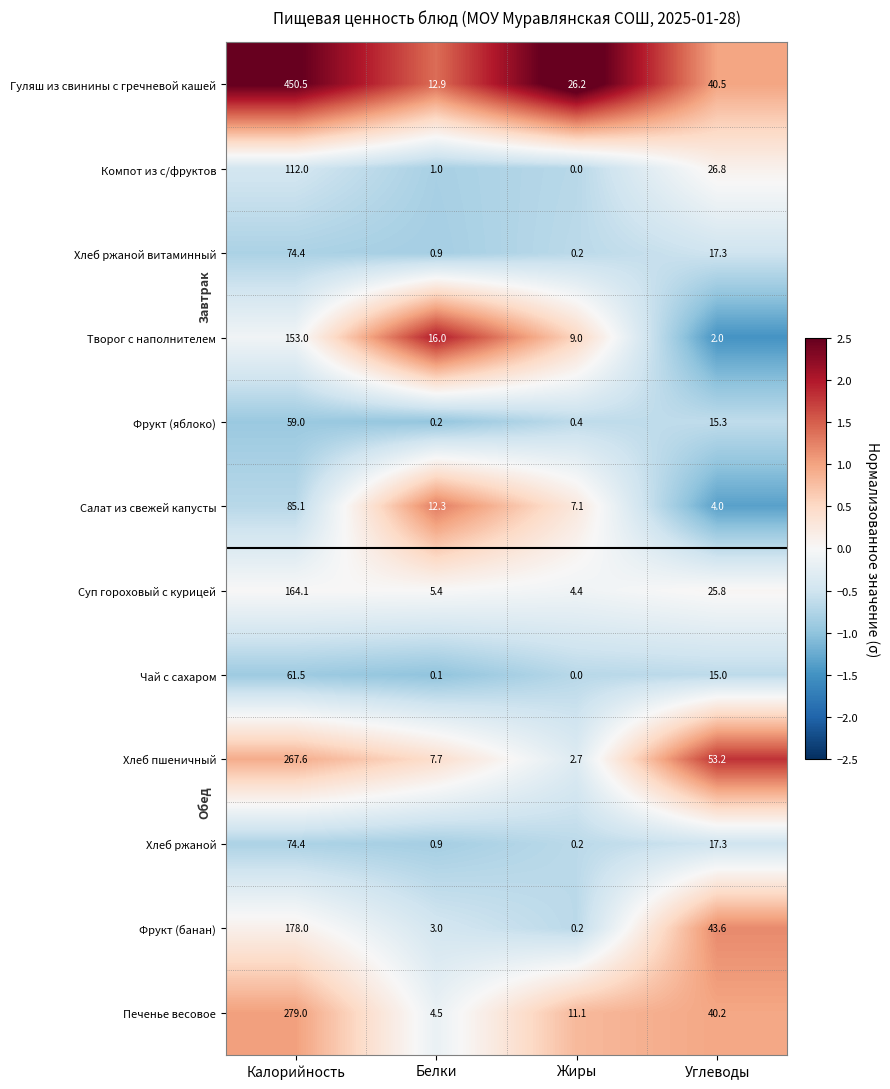

What is the sum of all Хлеб ржаной витаминный values?

92.8